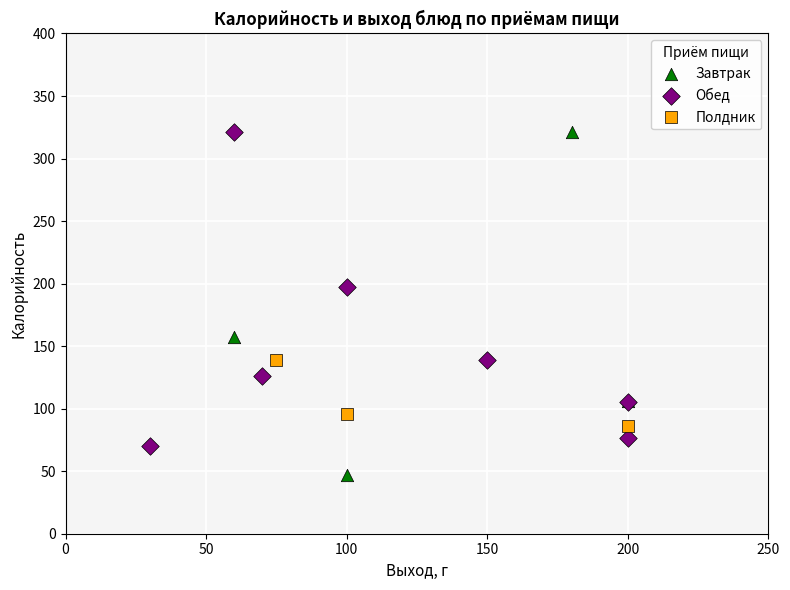

Which series contains the lowest Y value?

Завтрак